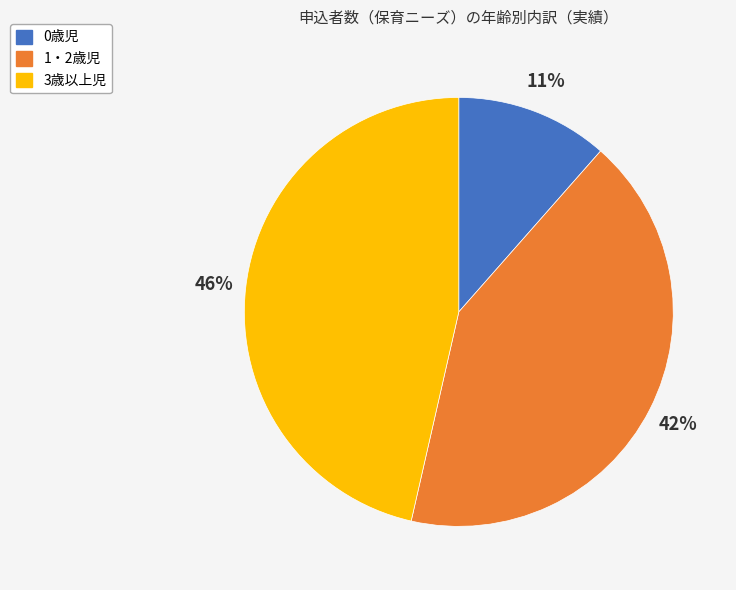

Which slice is the largest?

3歳以上児